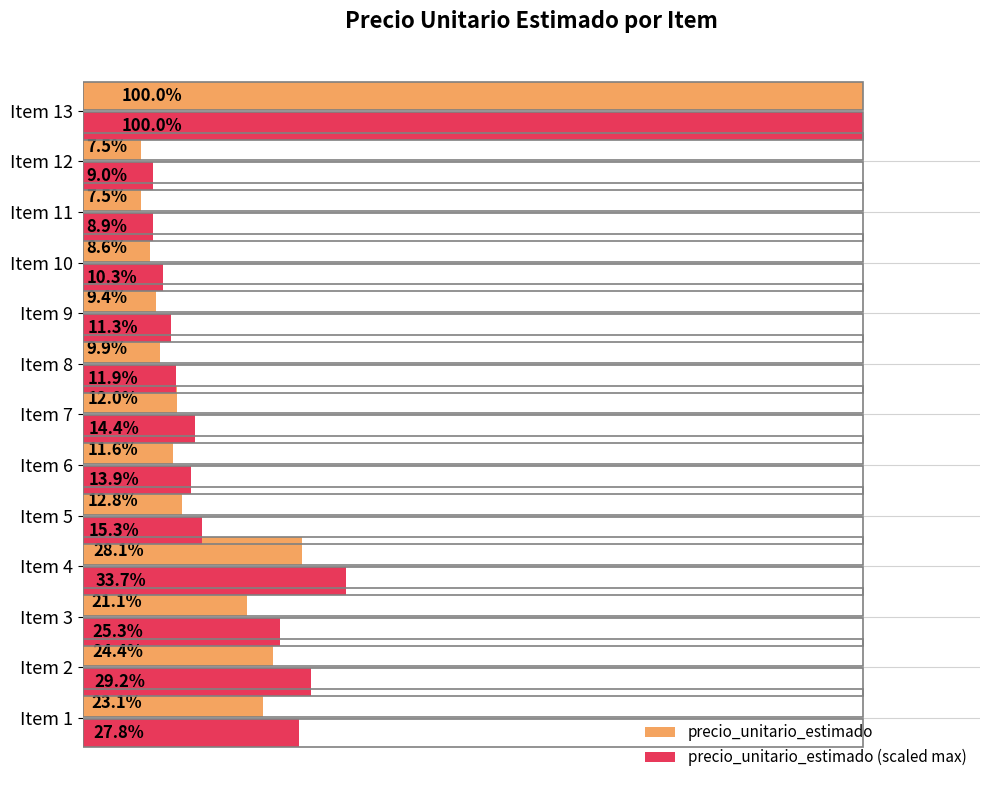

Which series has the largest total across all categories?

precio_unitario_estimado (scaled max)